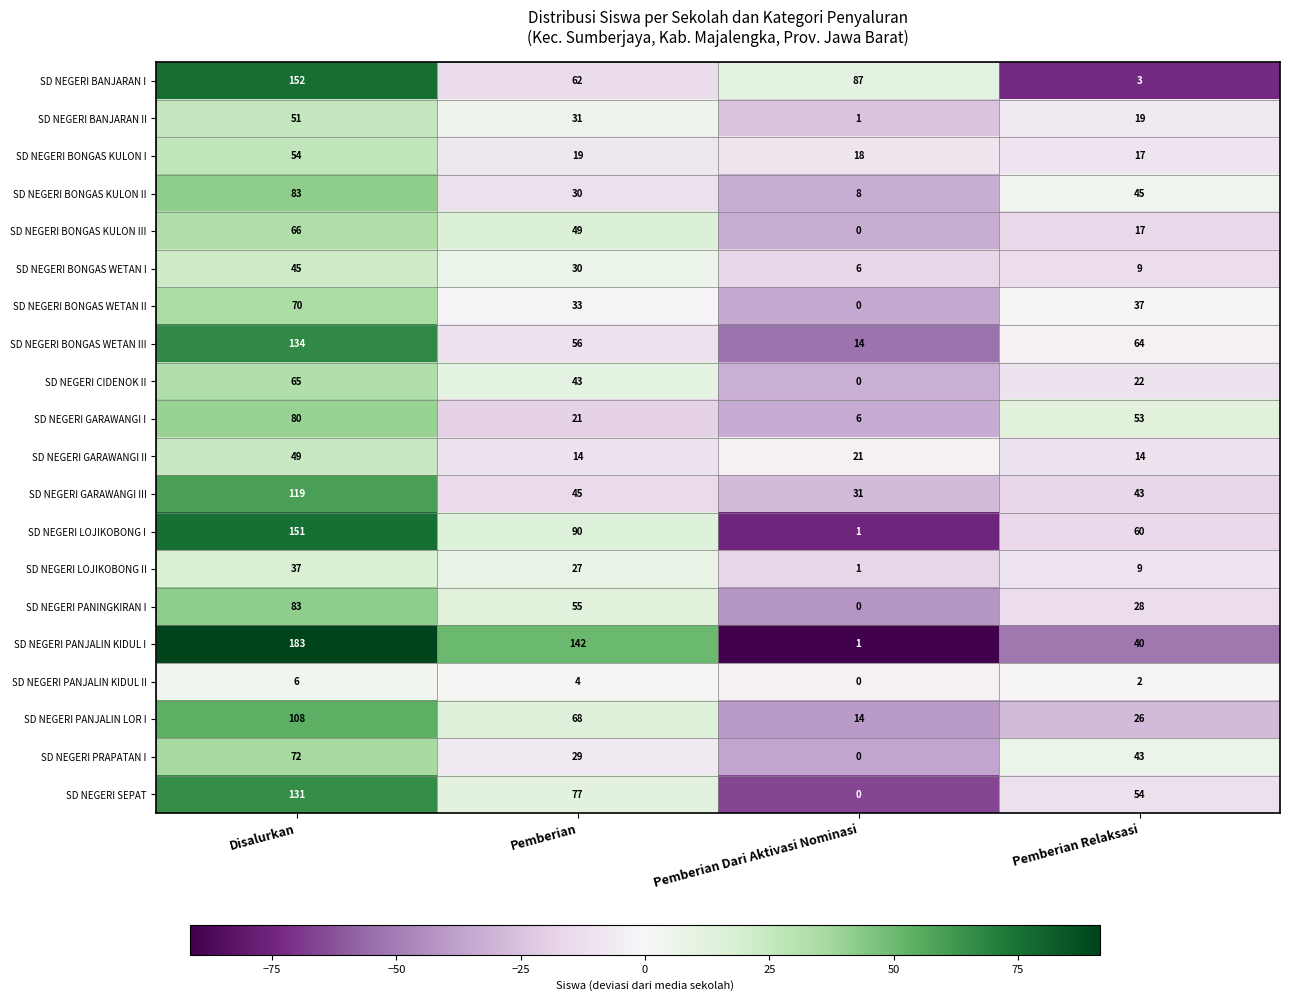

Which series has the largest total across all categories?

SD NEGERI PANJALIN KIDUL I